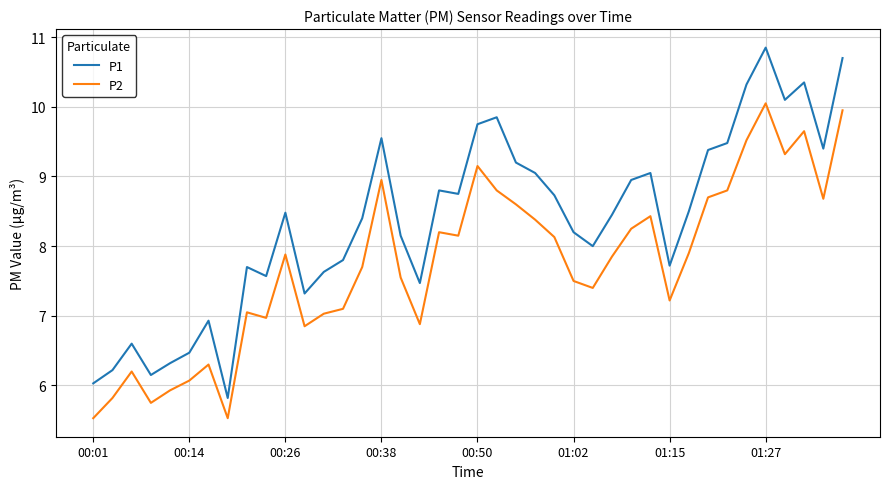

True or false: P2 has more than 1 points higher than both neighbors.

True